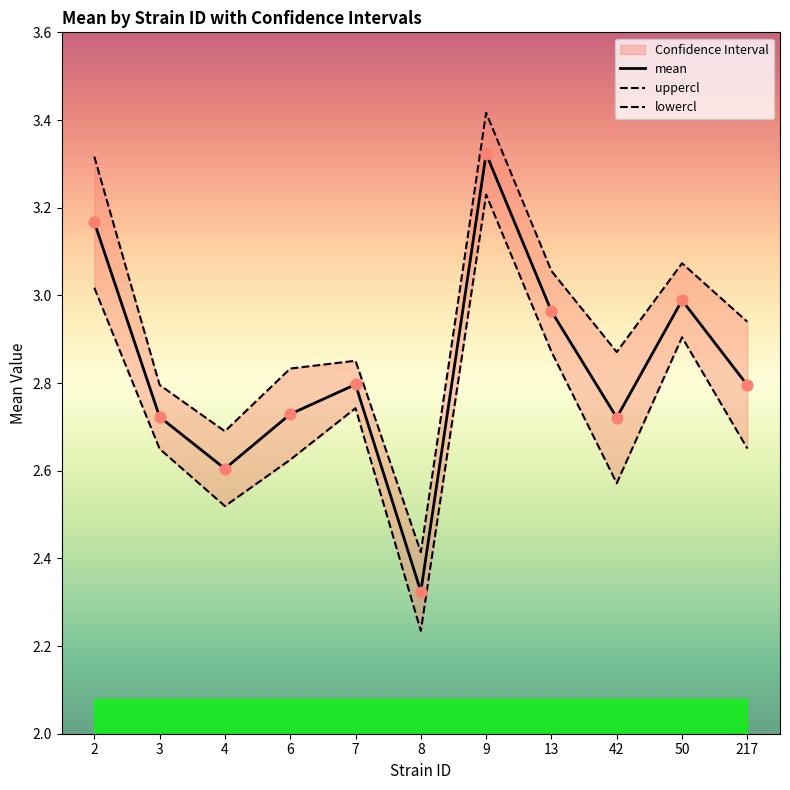

Is the value of lowercl at 13 greater than the value of uppercl at 9?

No